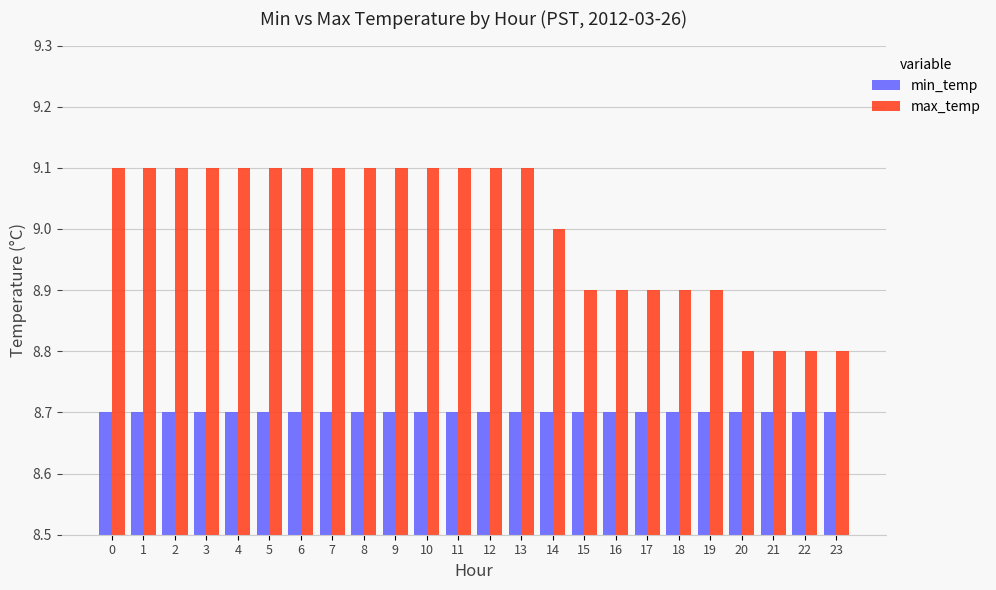

Does the chart contain stacked bars?

No